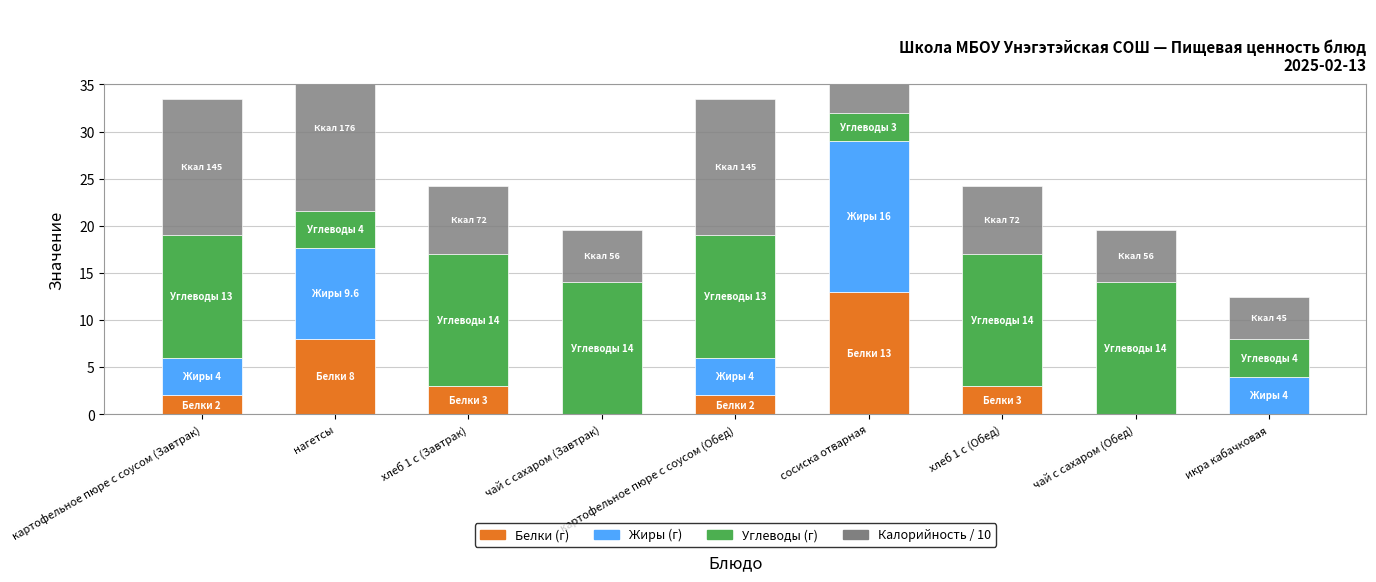

Reading left to right, what are all the values shown in this chart?

Белки (г): 2.0	8.0	3.0	0.0	2.0	13.0	3.0	0.0	0.0
Жиры (г): 4.0	9.6	0.0	0.0	4.0	16.0	0.0	0.0	4.0
Углеводы (г): 13.0	4.0	14.0	14.0	13.0	3.0	14.0	14.0	4.0
Калорийность / 10: 14.5	17.6	7.2	5.6	14.5	21.0	7.2	5.6	4.5